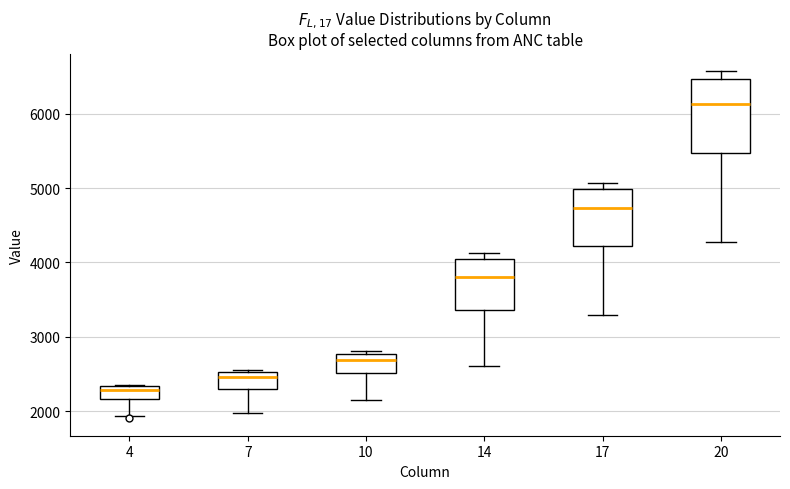

Where is the lower edge of the box at x = 17 on the y-axis? The values are not printed on the chart, so give them approximately, as read against the axis.

4200